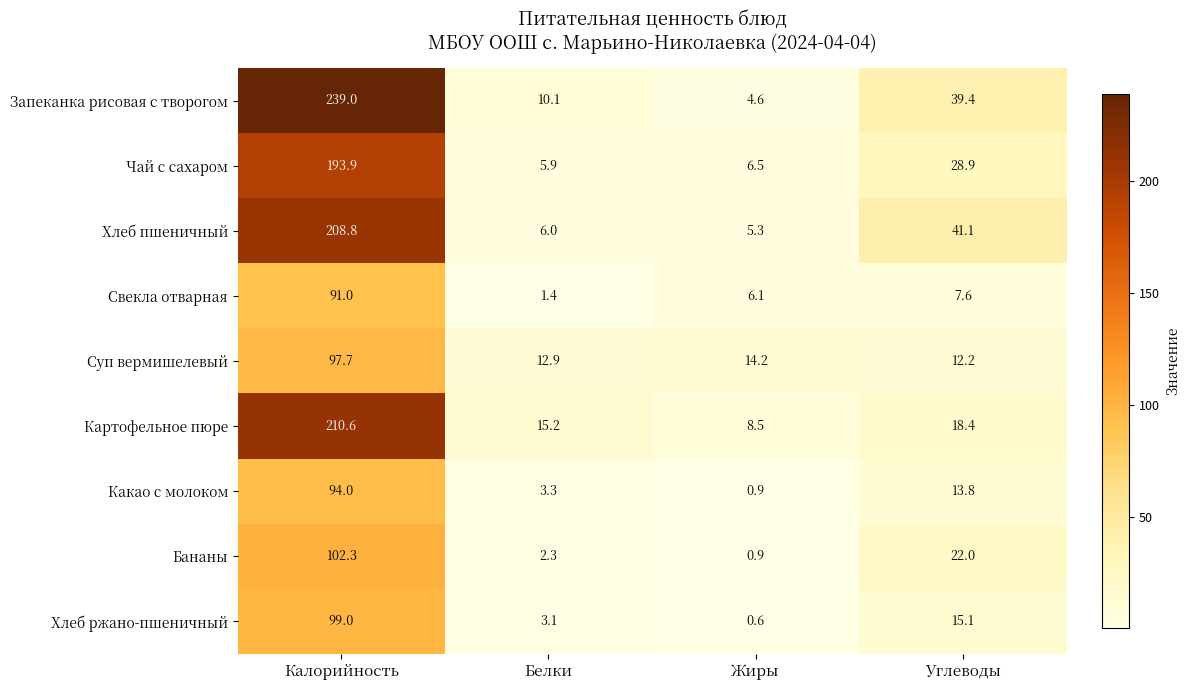

What is the spread (max minus min) of values at Калорийность?

148.0